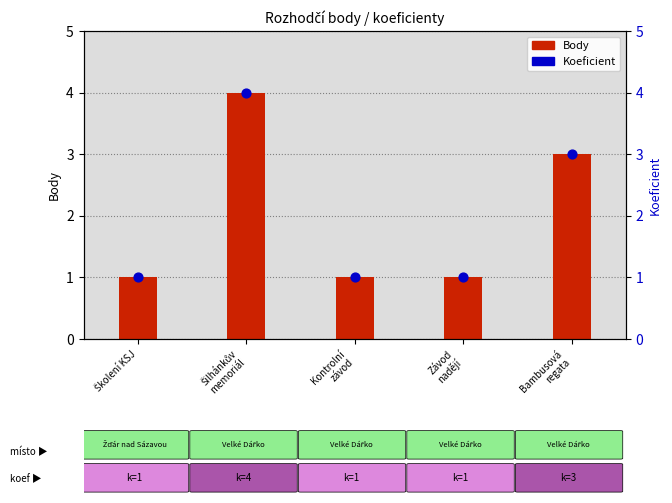

Which series reaches the minimum Y coordinate?

Body